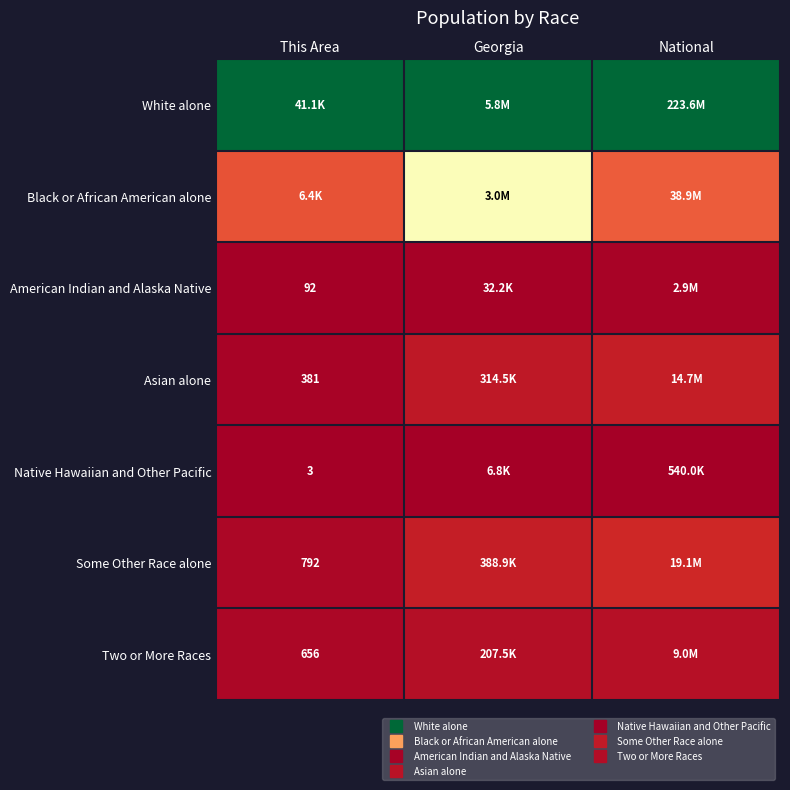

At which label is Some Other Race alone closest to 0?

This Area